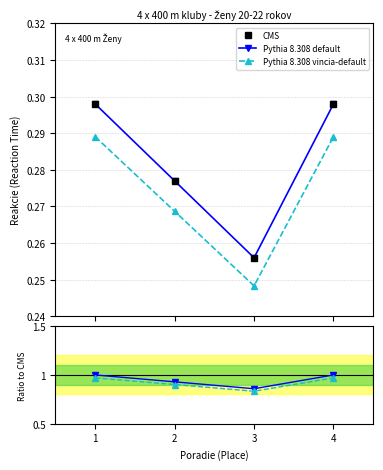

What is the average value of the Pythia 8.308 default series?

0.3